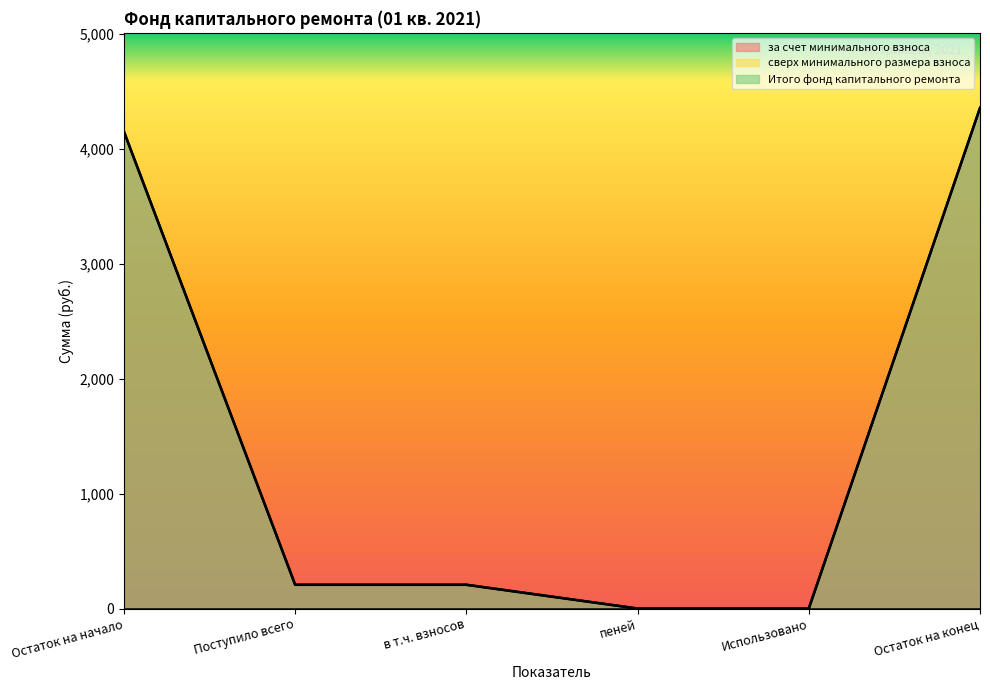

What is the average value of the за счет минимального взноса series?

1486.4